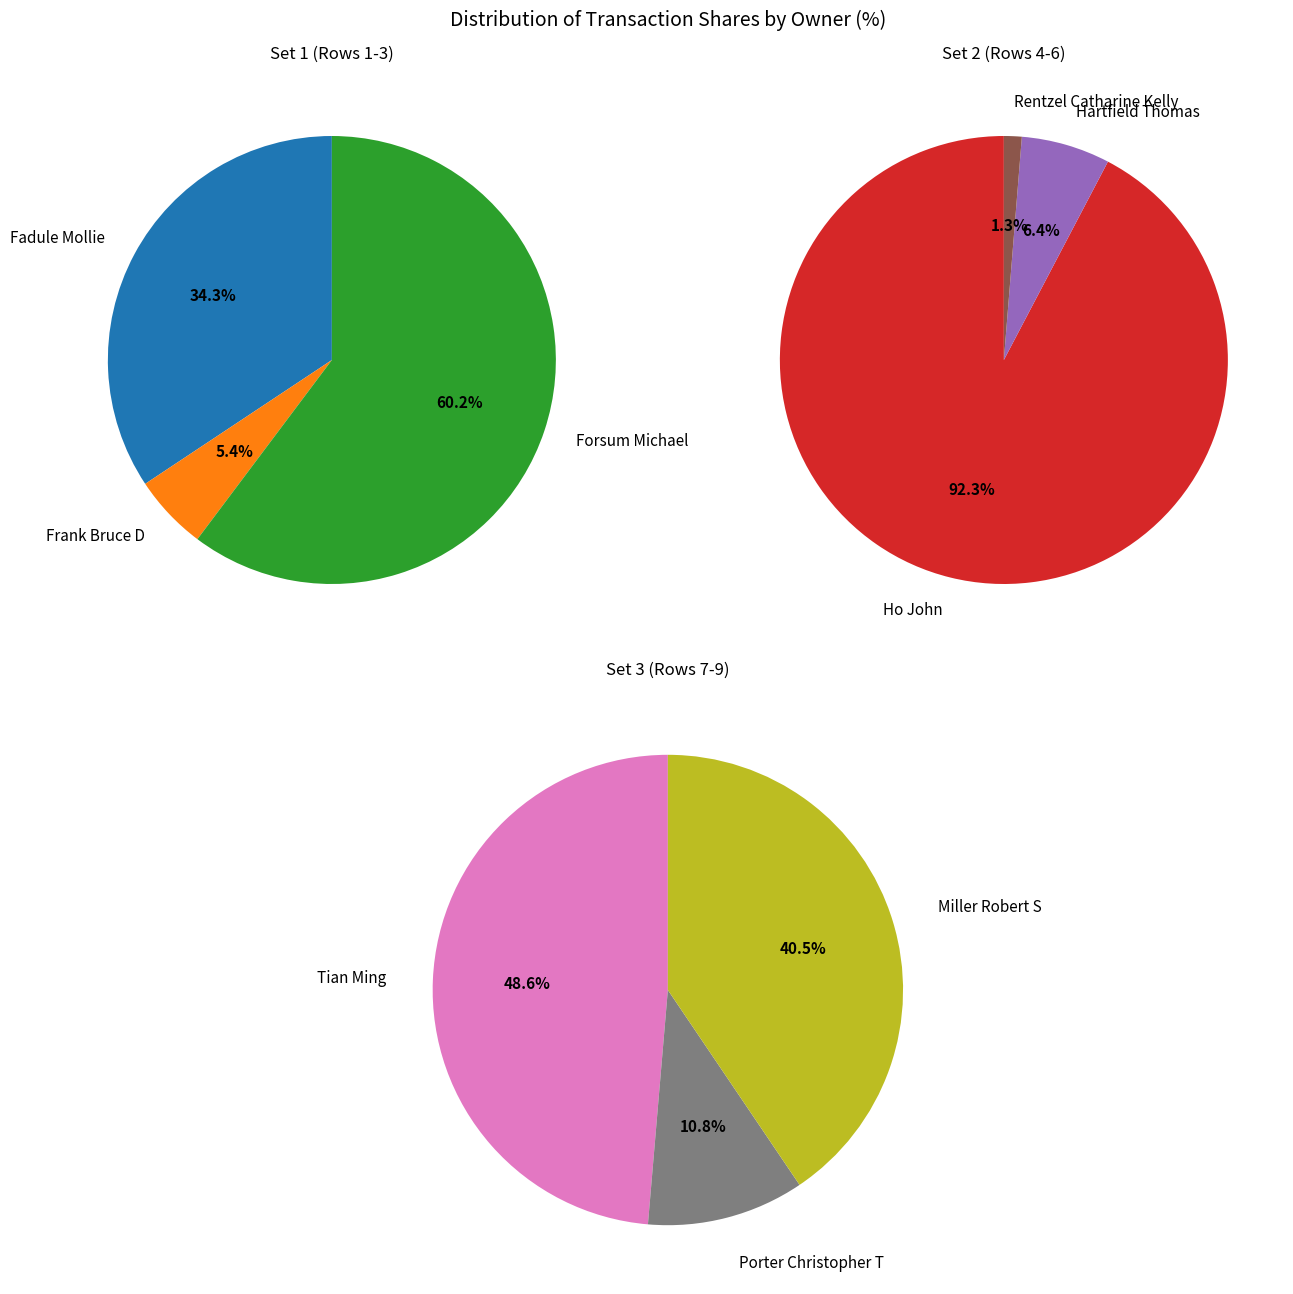

How many slices are in this pie chart?

9